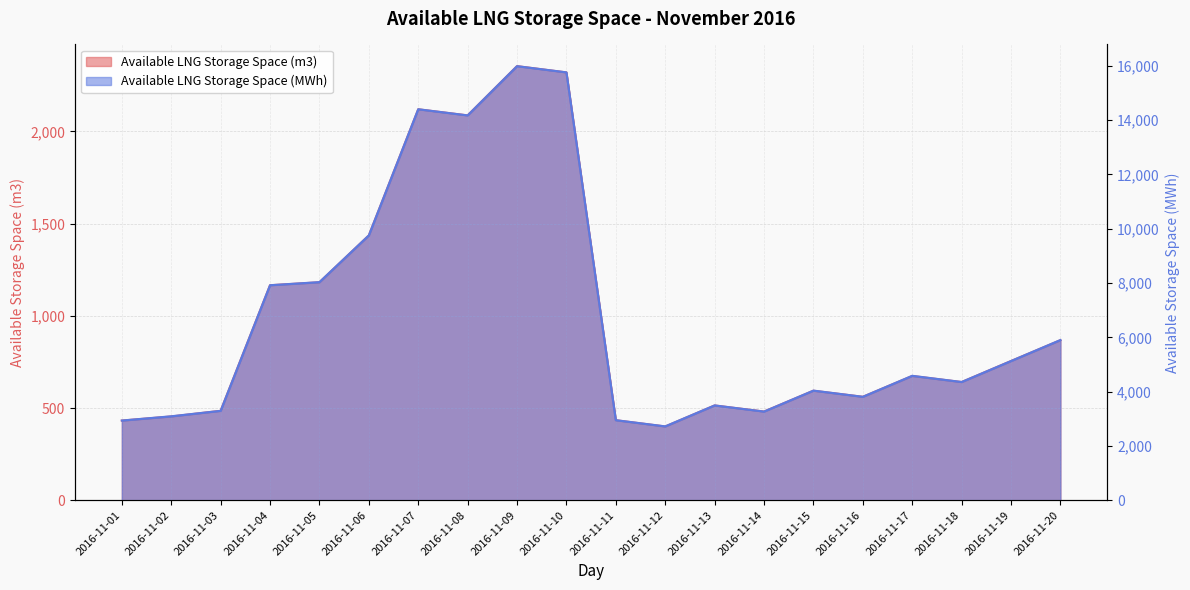

In Available LNG Storage Space (MWh), how many points are higher than both neighbors (excluding endpoints)?

5